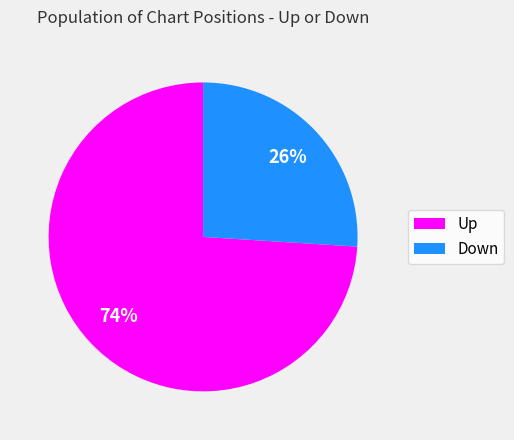

To the nearest percent, what is the average slice percentage?

50%